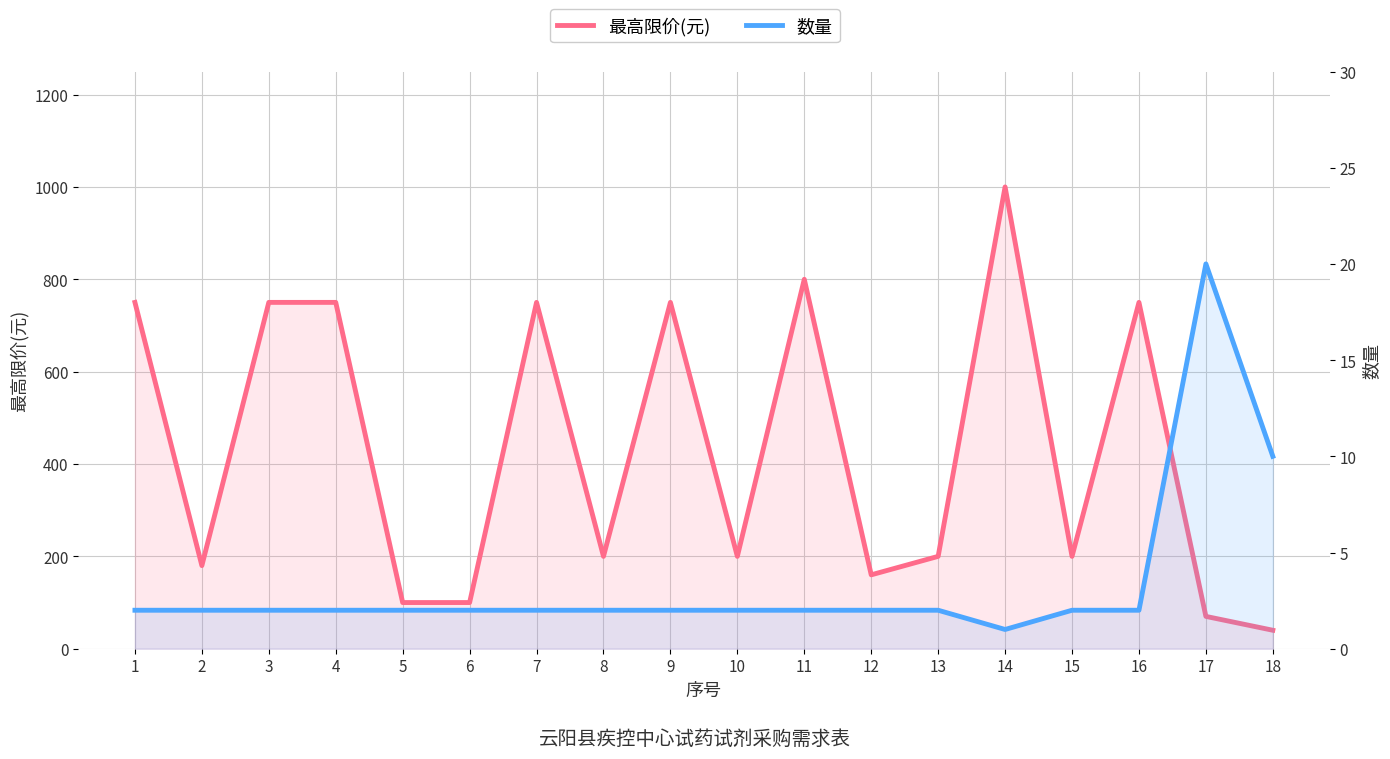

What is the sum of the 数量 values at 11 and 9?

4